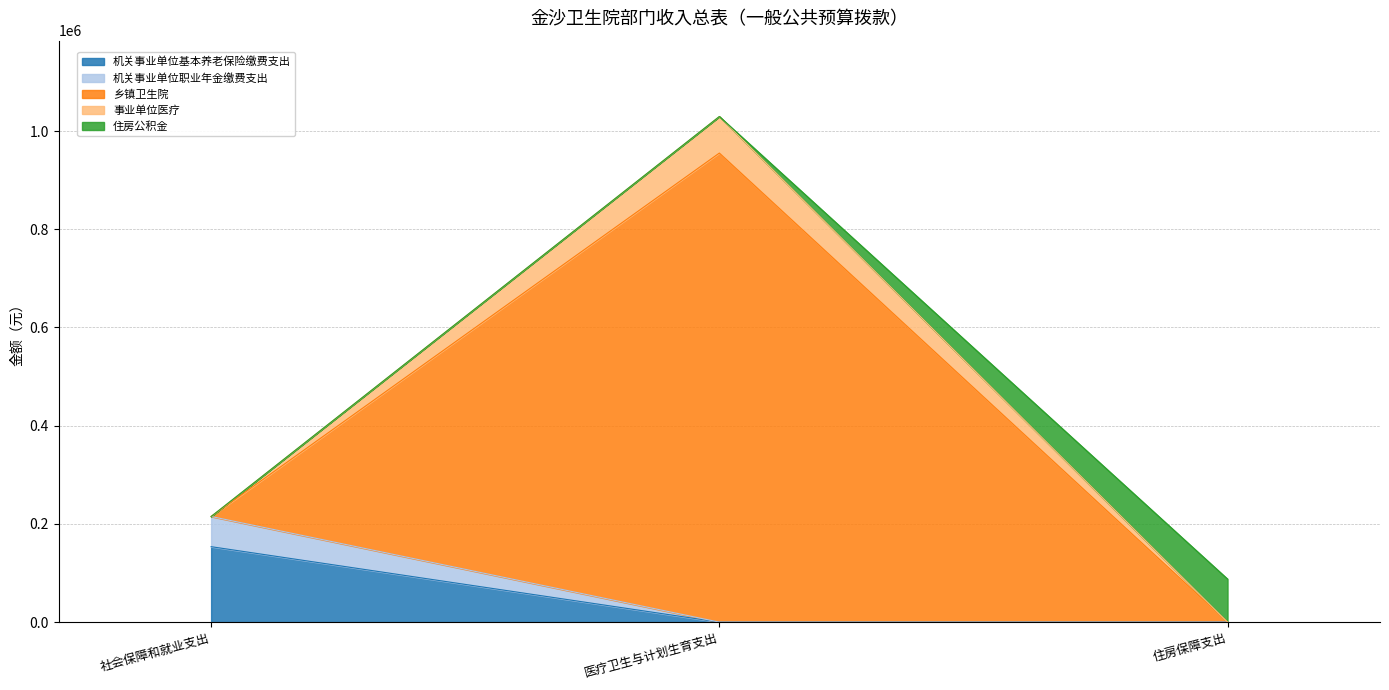

The 机关事业单位基本养老保险缴费支出 series shows 0.0 at 住房保障支出. True or false?

True